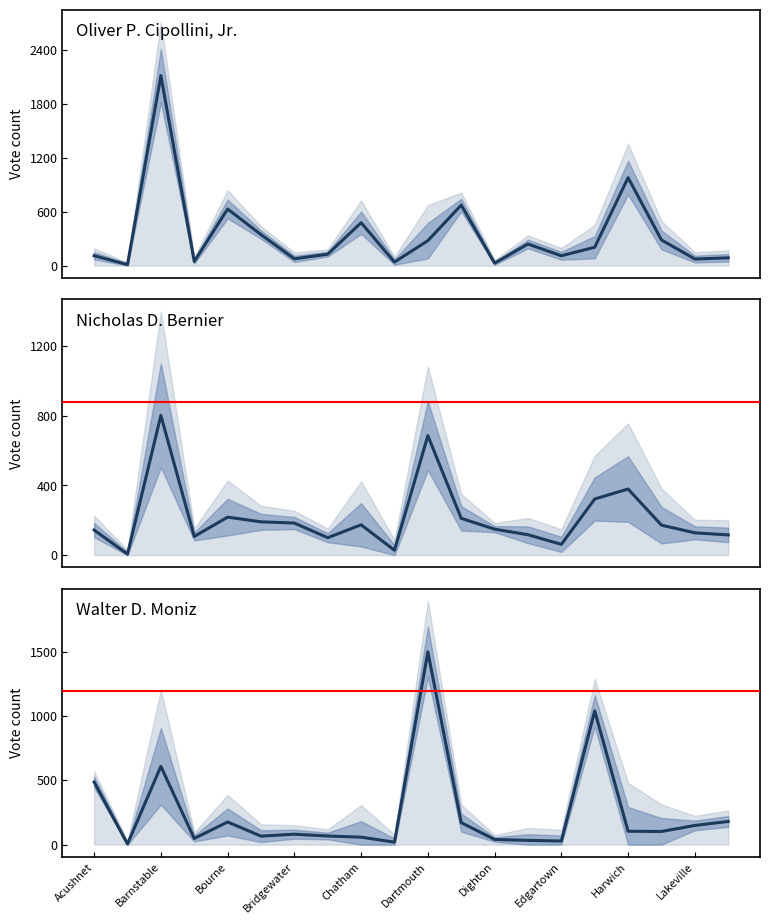

In Walter D. Moniz, how many points are lower than both neighbors (excluding endpoints)?

6